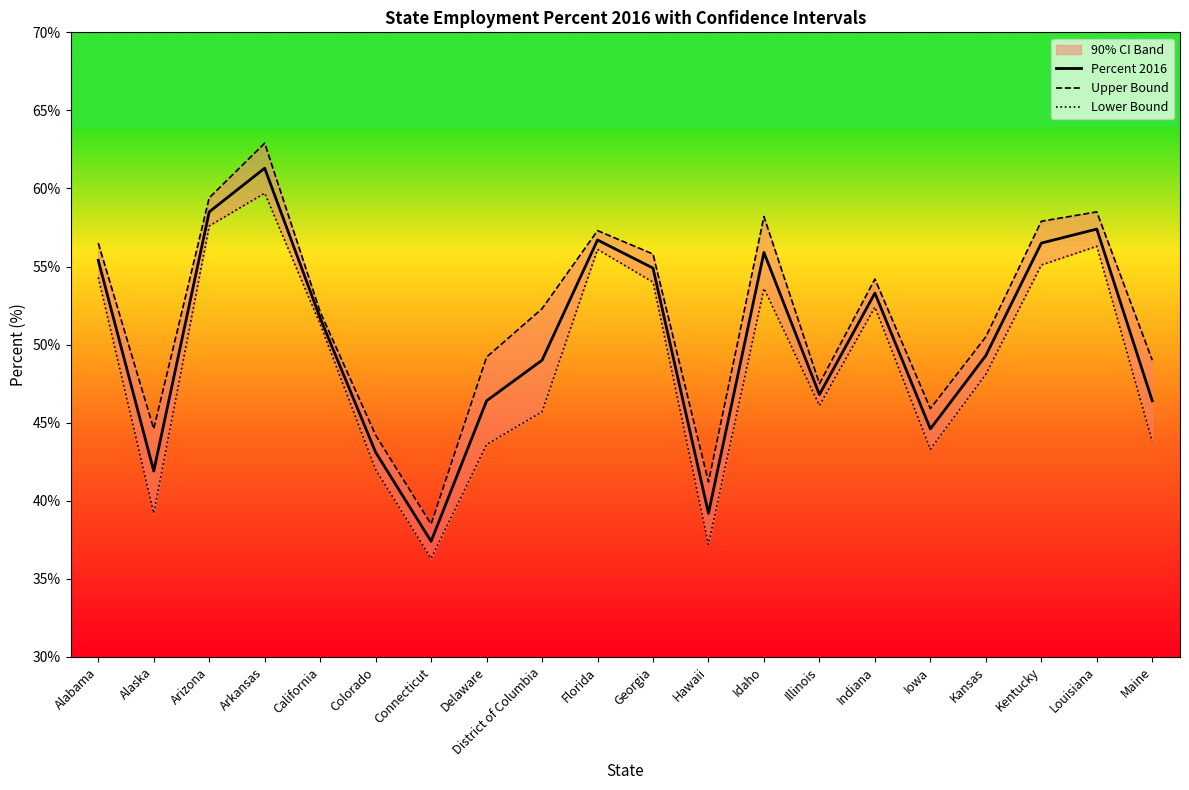

What is the sum of all Percent 2016 values?

1005.7